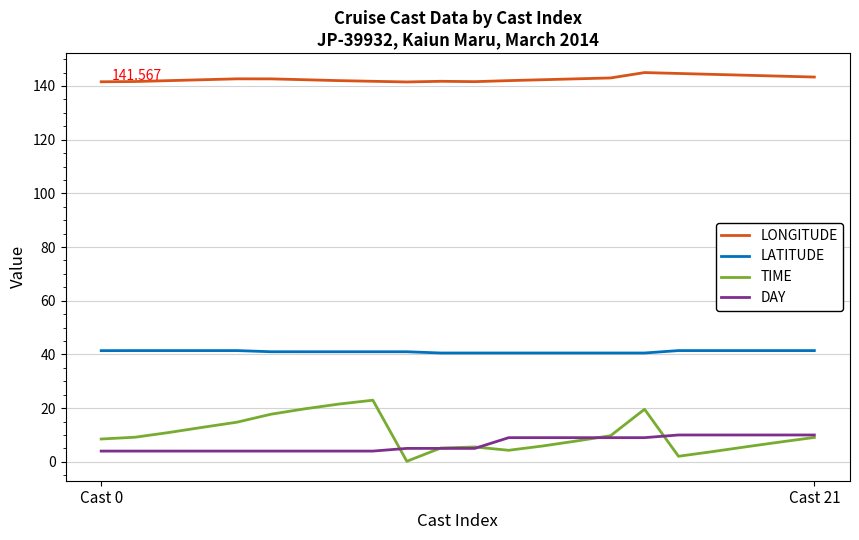

True or false: DAY and LONGITUDE intersect in this chart.

False